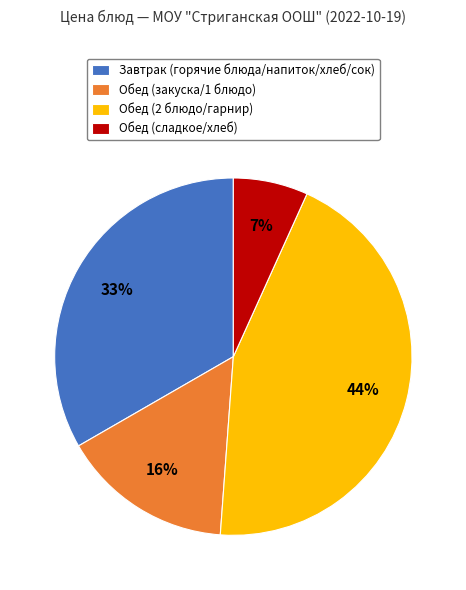

To the nearest percent, what portion does Обед (сладкое/хлеб) represent?

7%